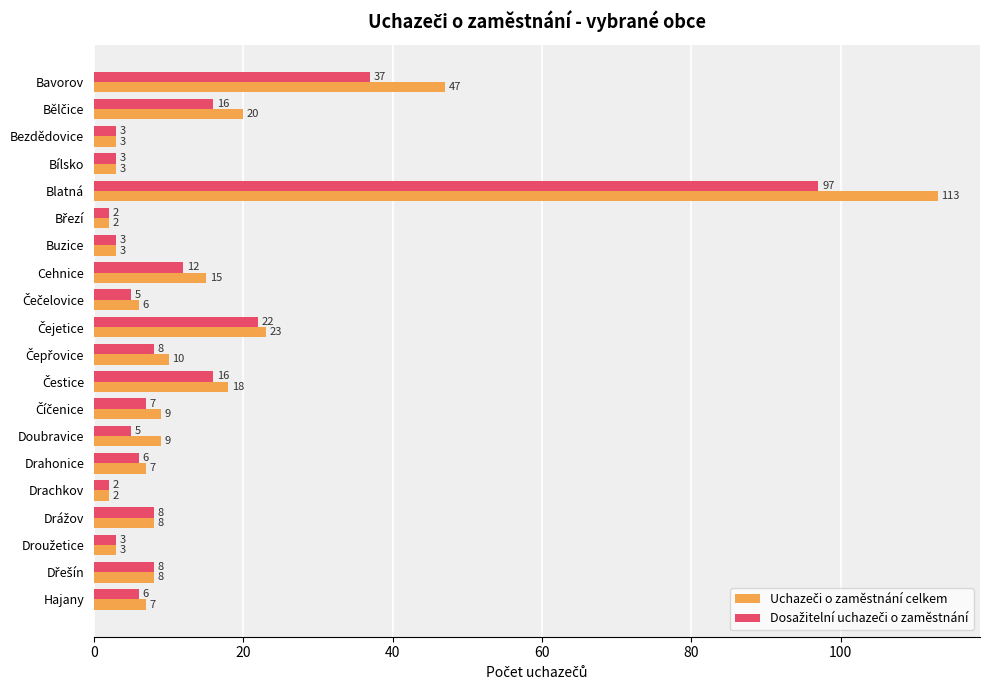

What is the maximum value shown in the chart?

113